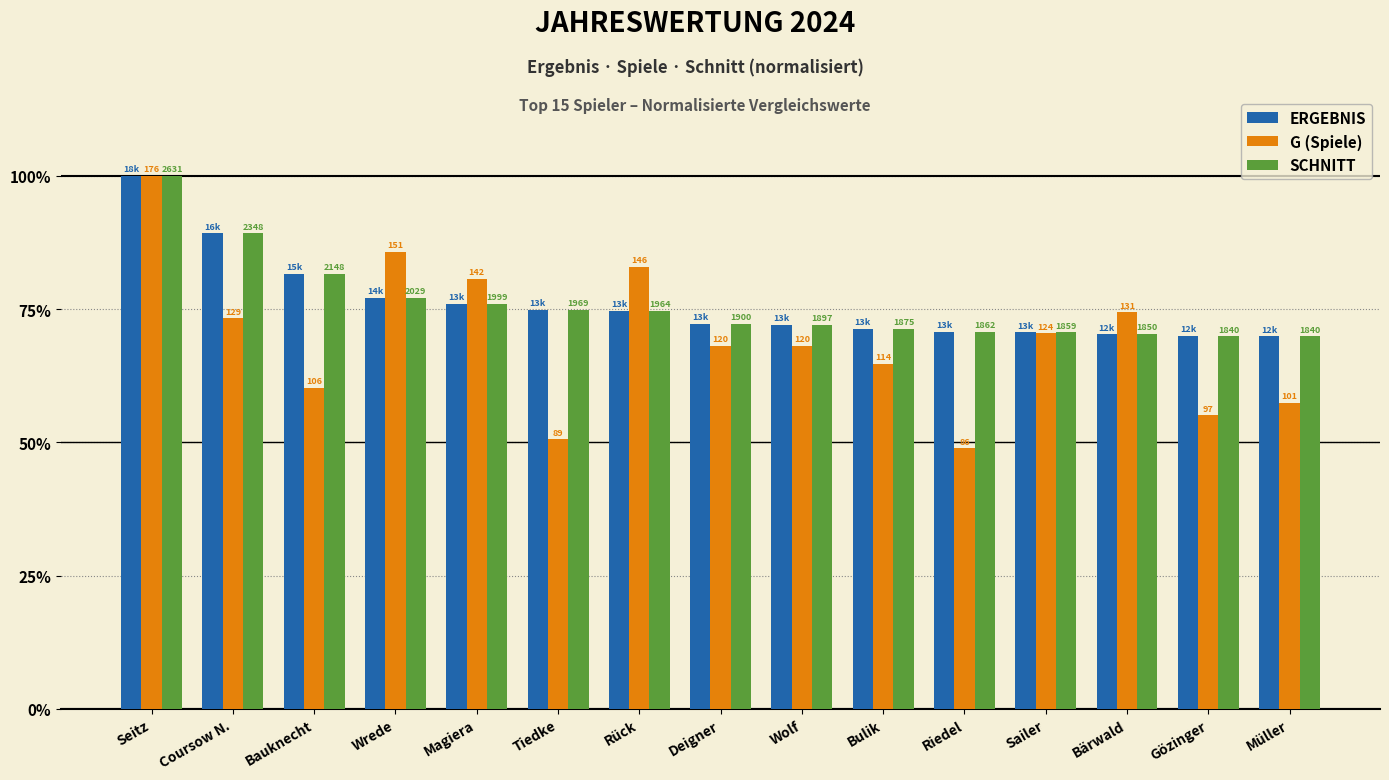

What are all the series names shown in the legend?

ERGEBNIS, G (Spiele), SCHNITT